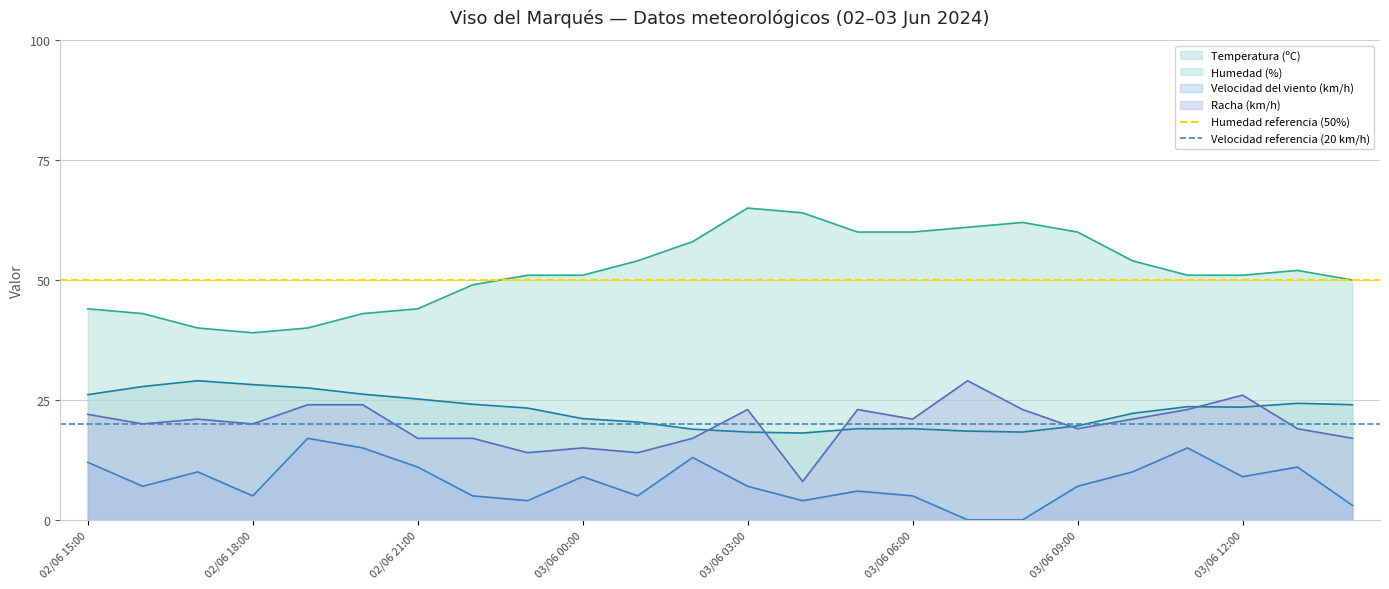

What is the minimum value for Racha (km/h)?

8.0